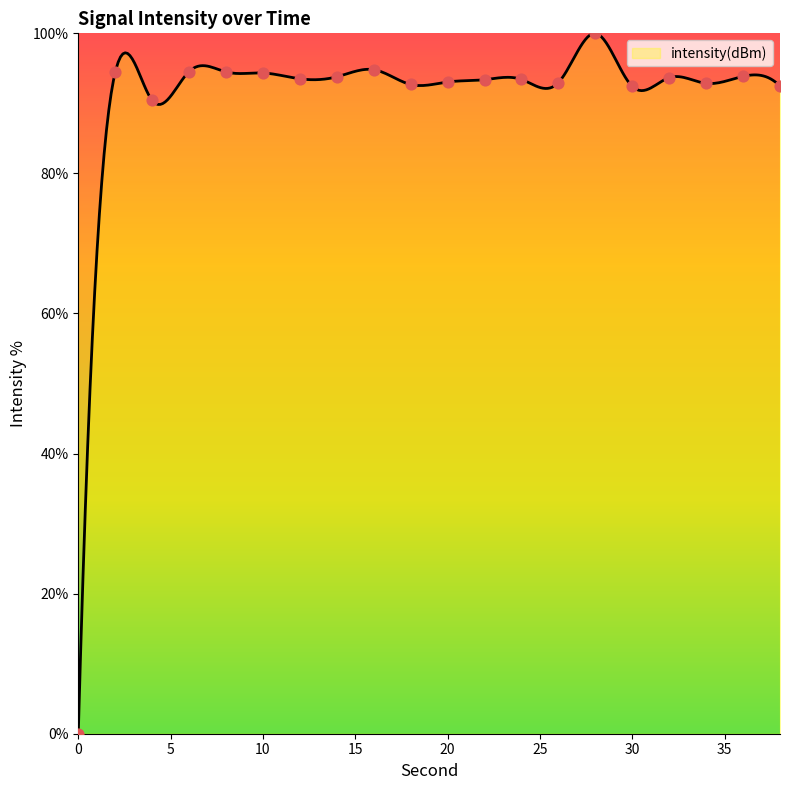

Which has a higher value, 28 or 38?

28